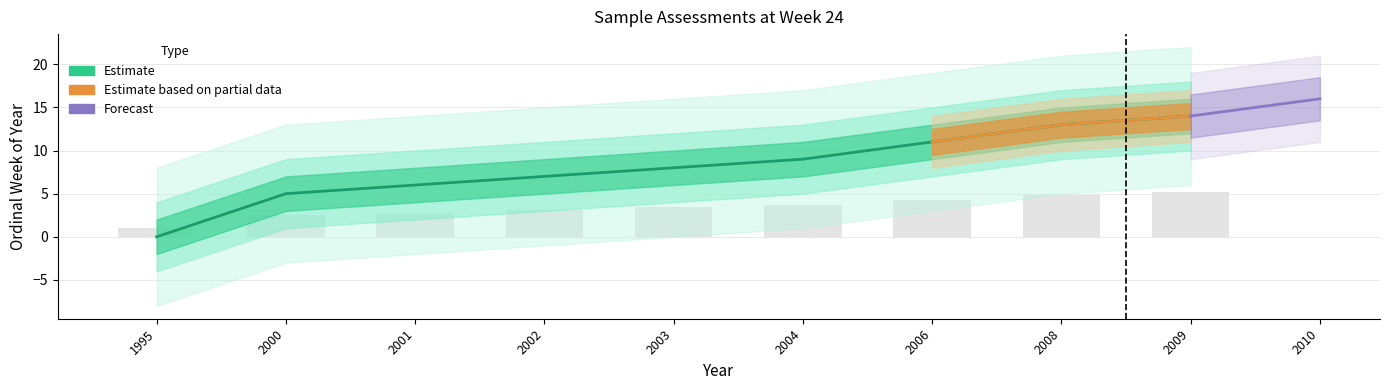

Reading right to left, extract all data points from this chart.

2009=14	2008=13	2006=11	2004=9	2003=8	2002=7	2001=6	2000=5	1995=0